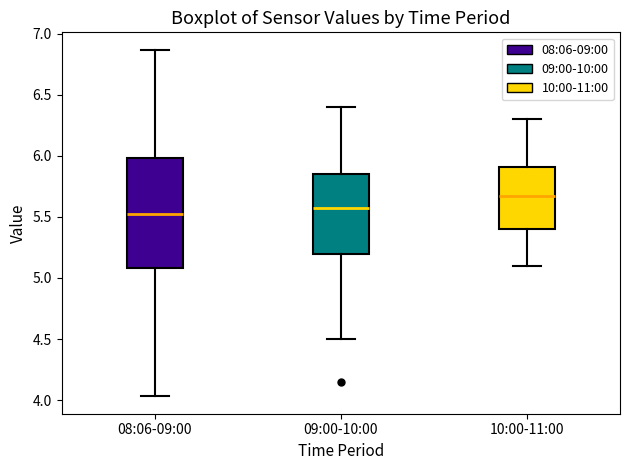

Where is the upper edge of the box for 10:00-11:00 on the y-axis? The values are not printed on the chart, so give them approximately, as read against the axis.

5.90